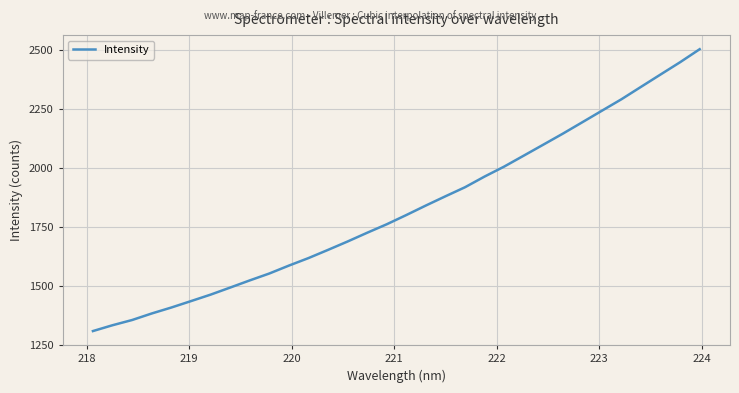

What is the greatest value displayed?

2503.3